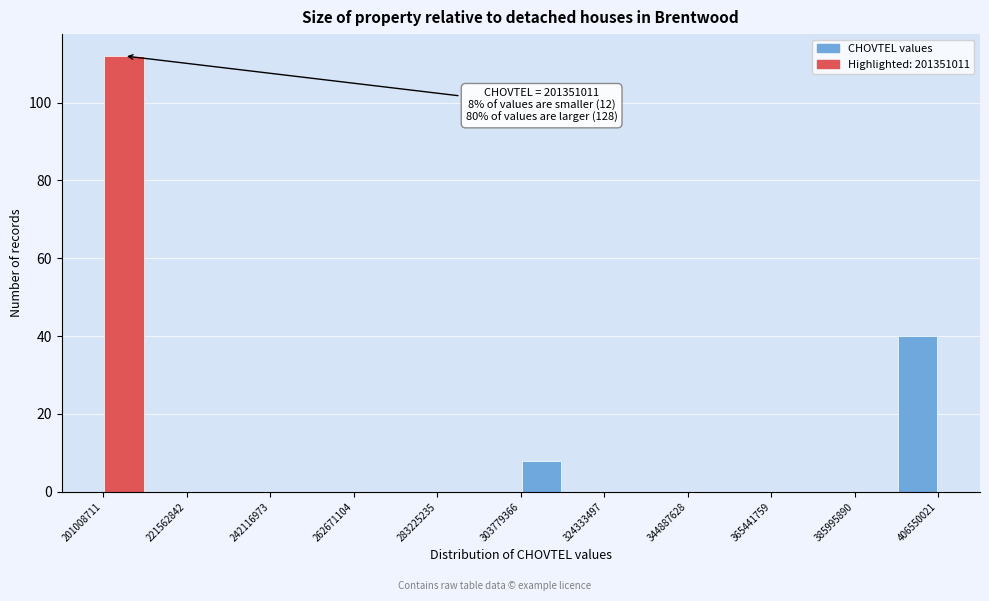

Read against the x-axis, roughly where is the centre of the tallest bar?

205000000